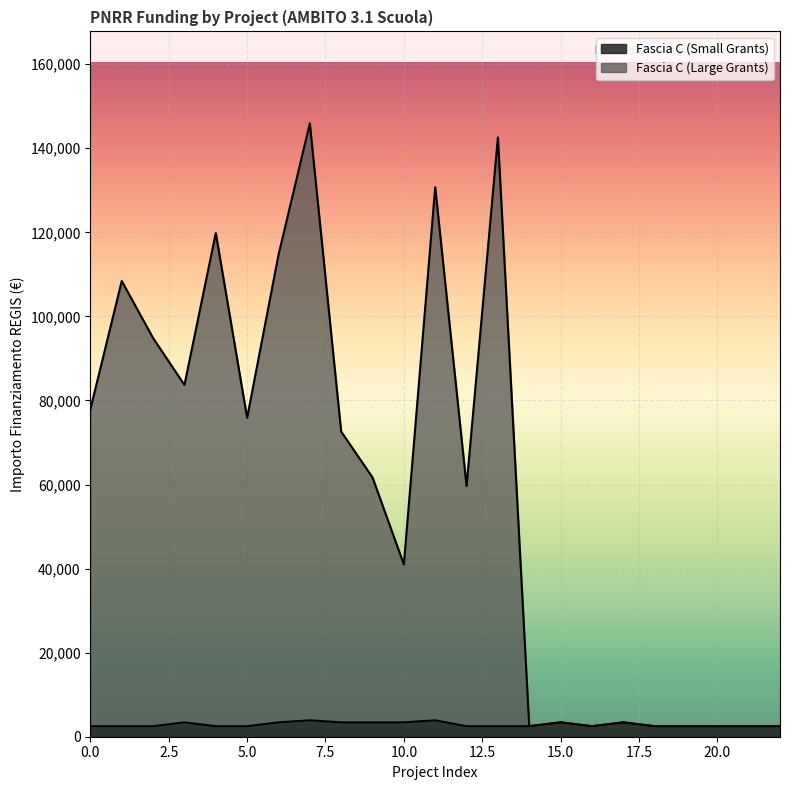

How many lines are shown in the chart?

2